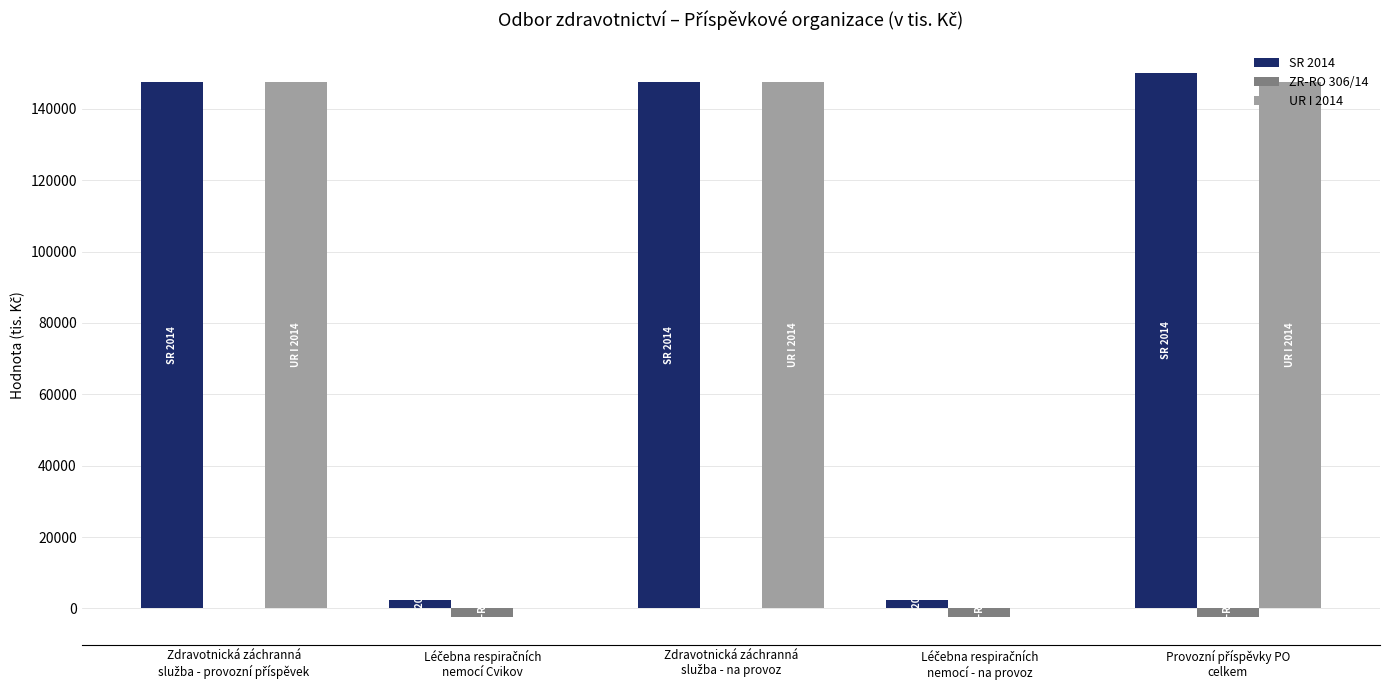

What is the sum of all ZR-RO 306/14 values?

-7500